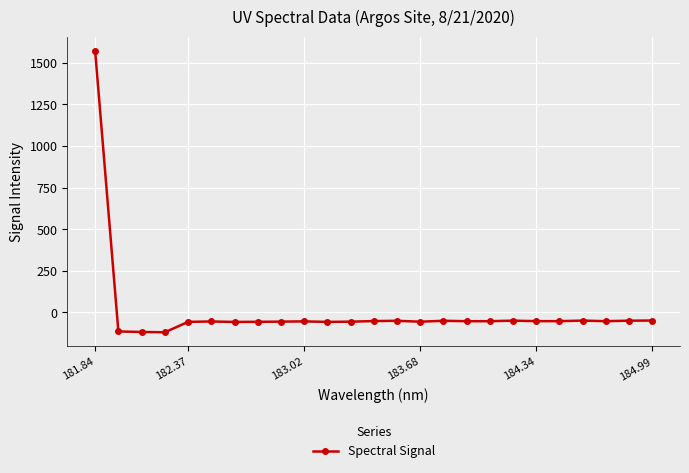

What is the difference between the maximum and second lowest values?

1688.5